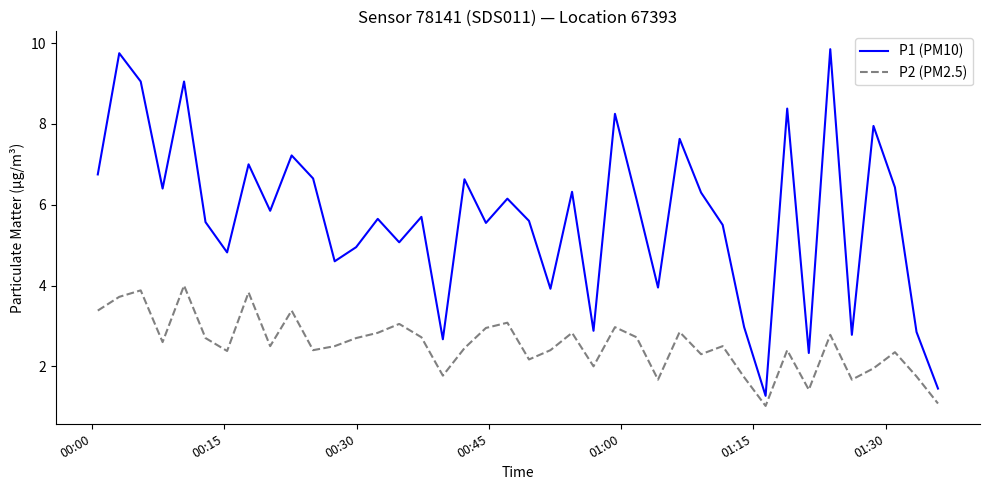

What are all the series names shown in the legend?

P1 (PM10), P2 (PM2.5)